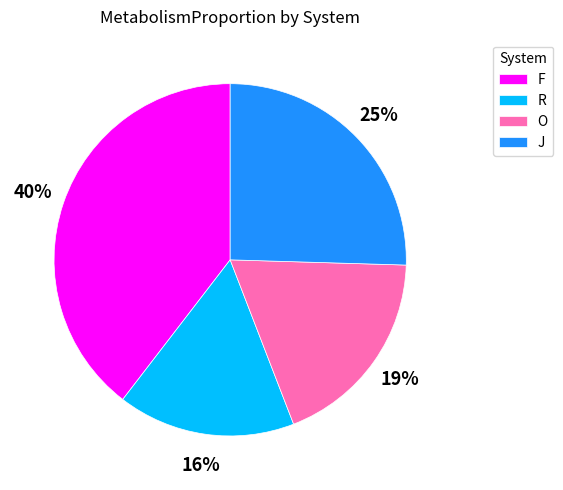

Is there any slice that represents more than half of the pie?

No